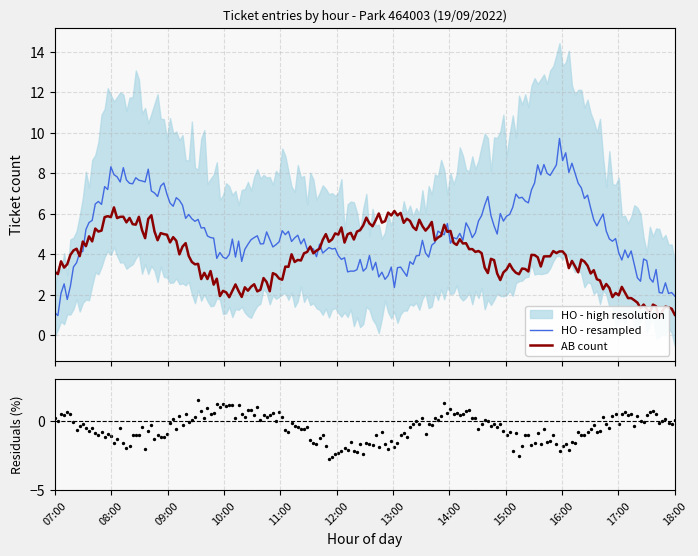

What is the highest value of the HO - resampled series?

9.7